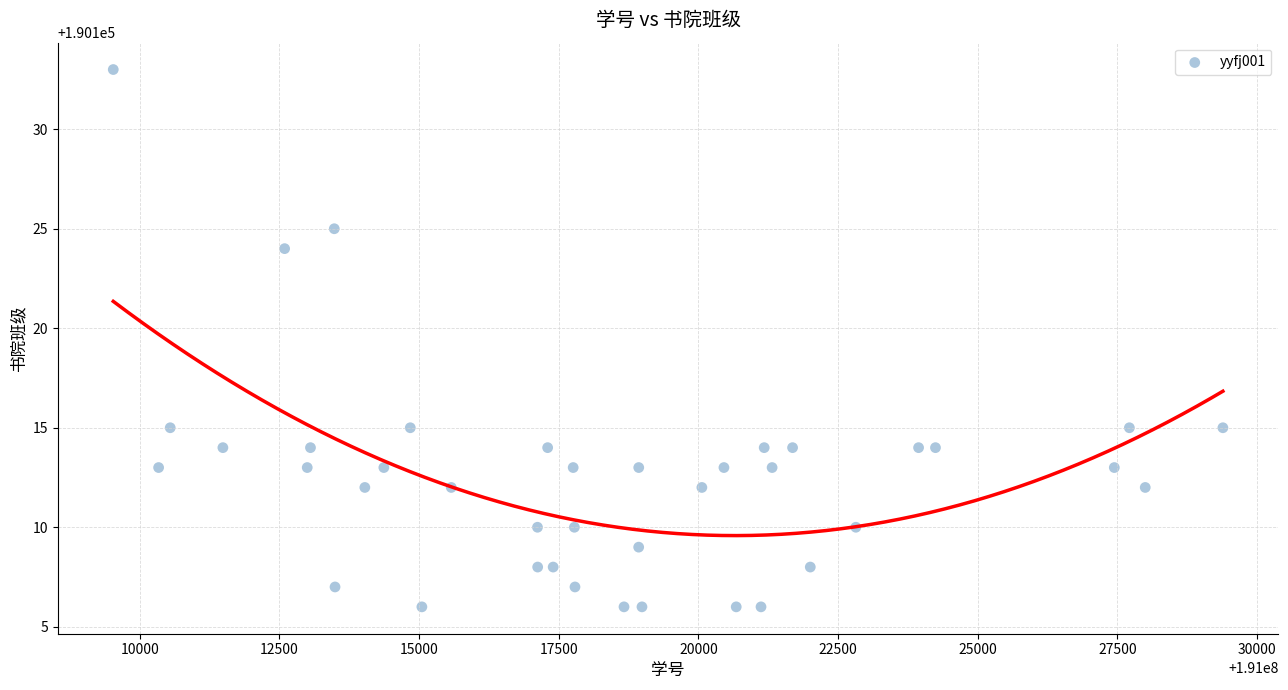

What is the range of Y values (max minus min)?

27